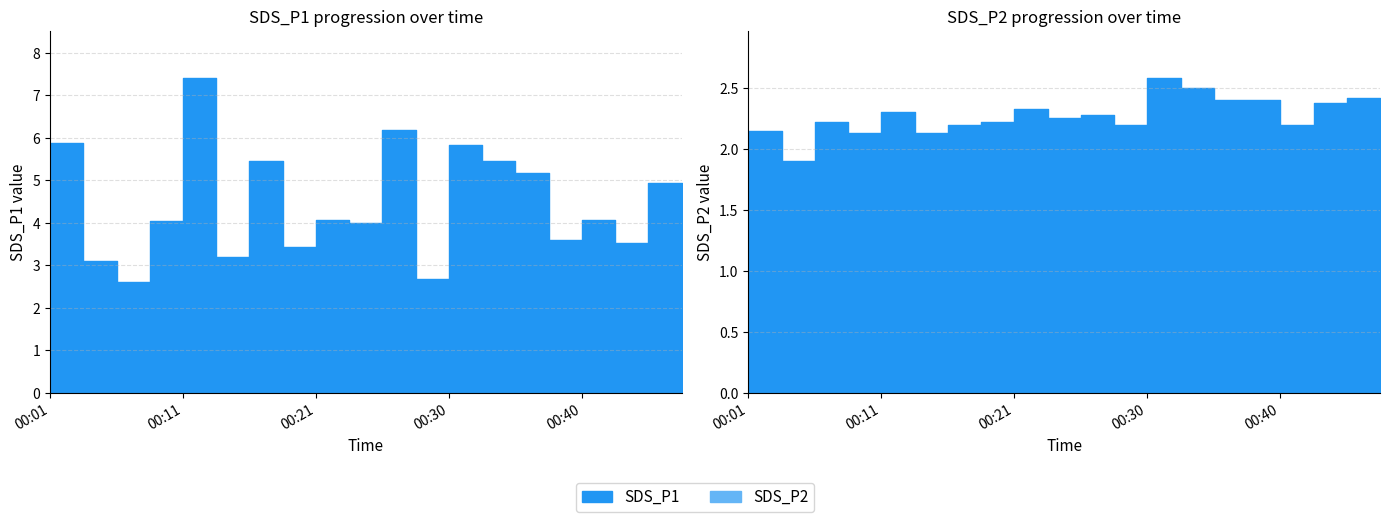

Does the chart have visible grid lines?

Yes